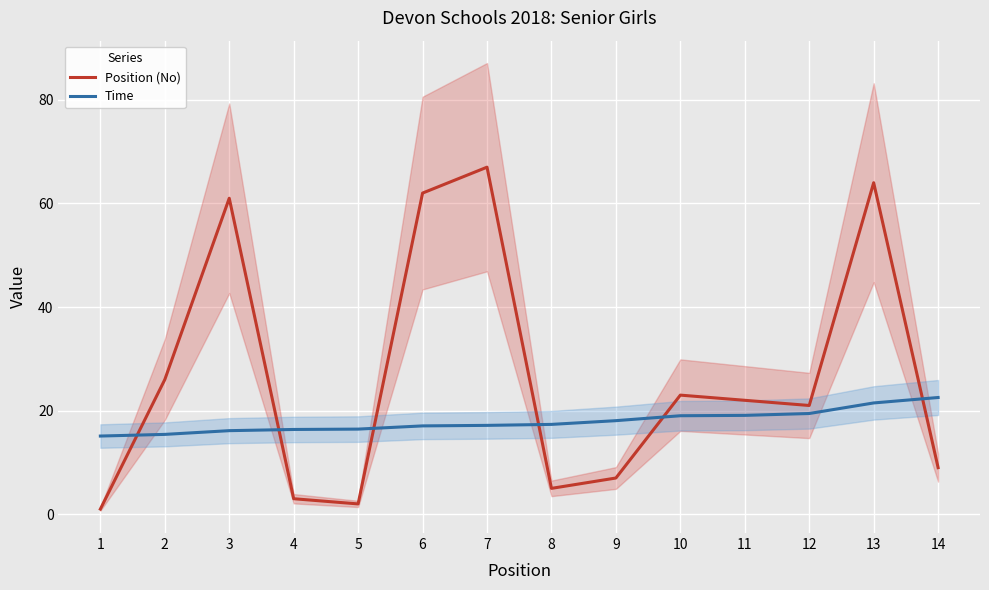

Rank the series at 11 from highest to lowest value.

Position (No), Time